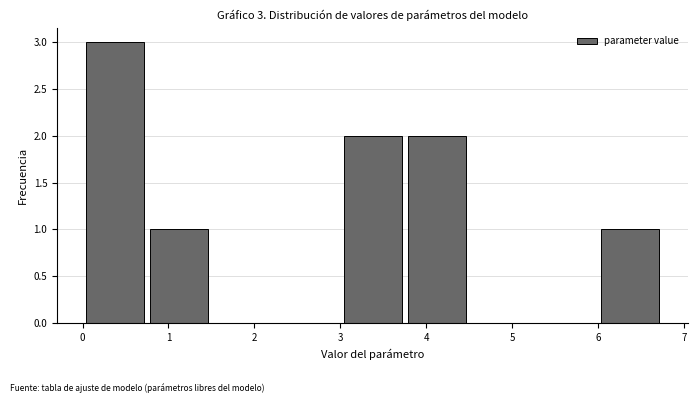

Over which range of the x-axis is the bar tallest?

0.0 to 0.7